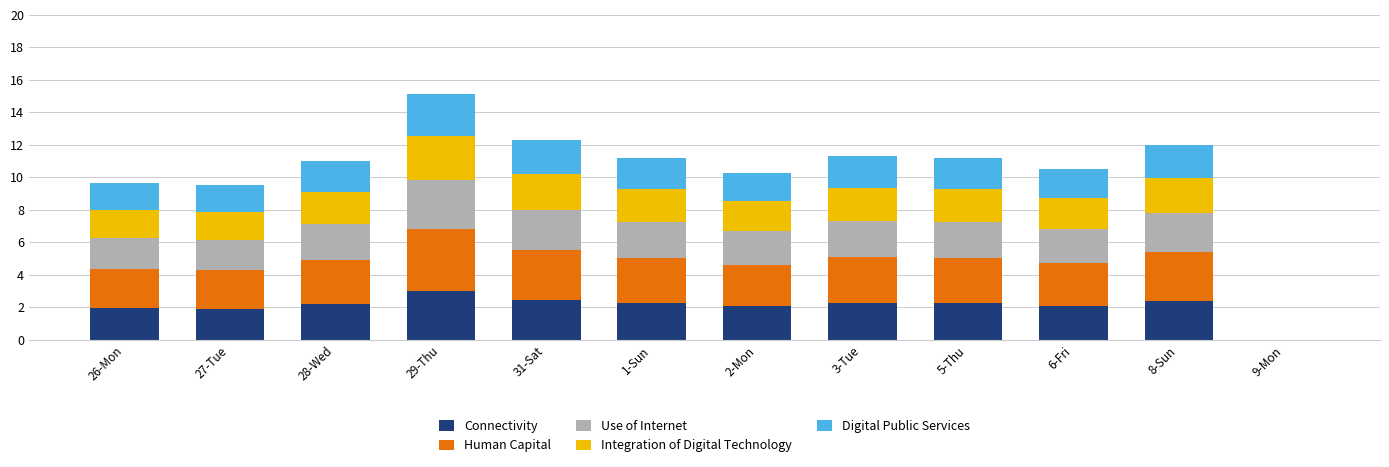

At which category is the sum across all series the highest?

29-Thu